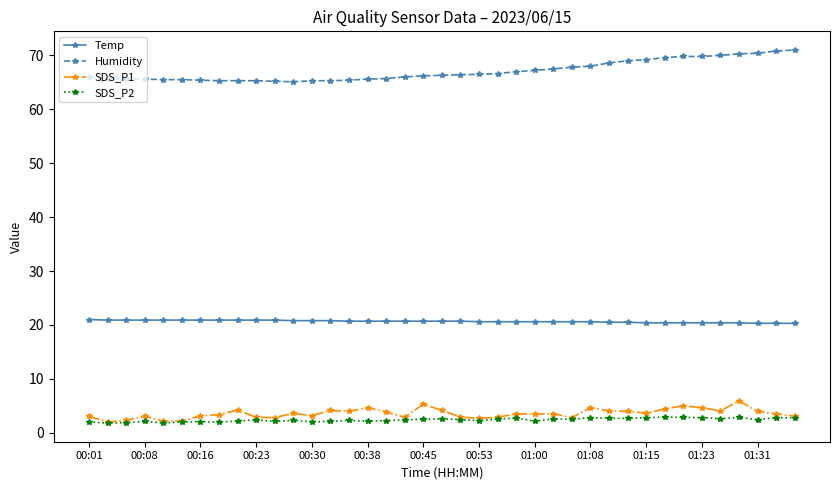

What is the maximum value shown in the chart?

71.0